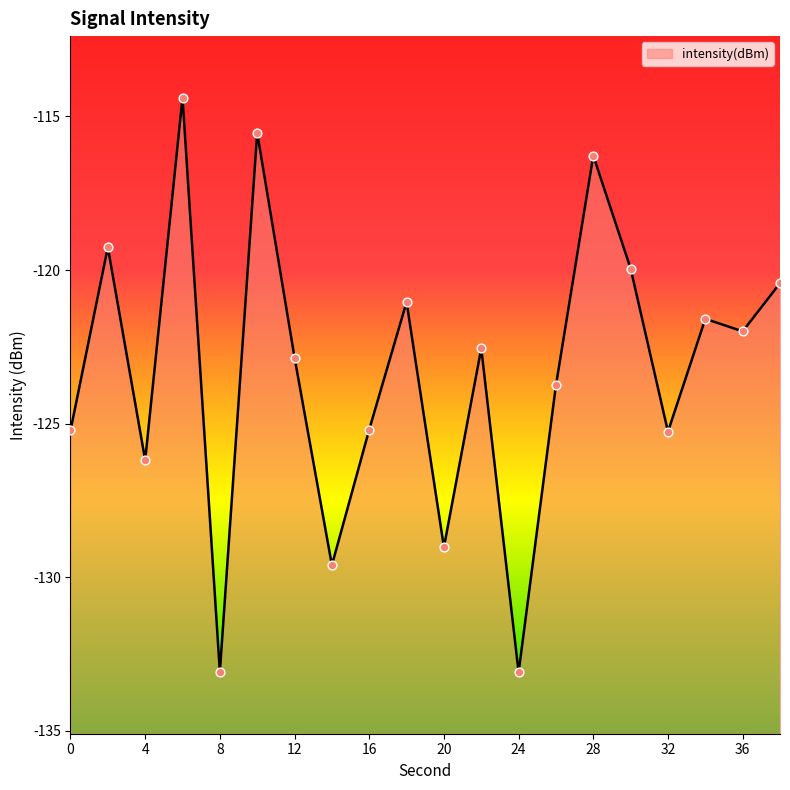

Which has a higher value, 34 or 10?

10